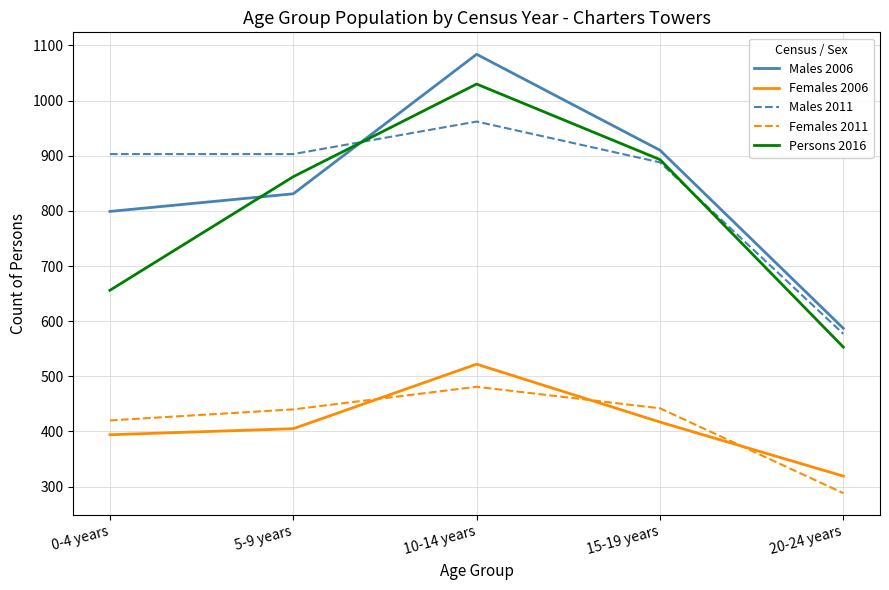

At which category is the sum across all series the highest?

10-14 years